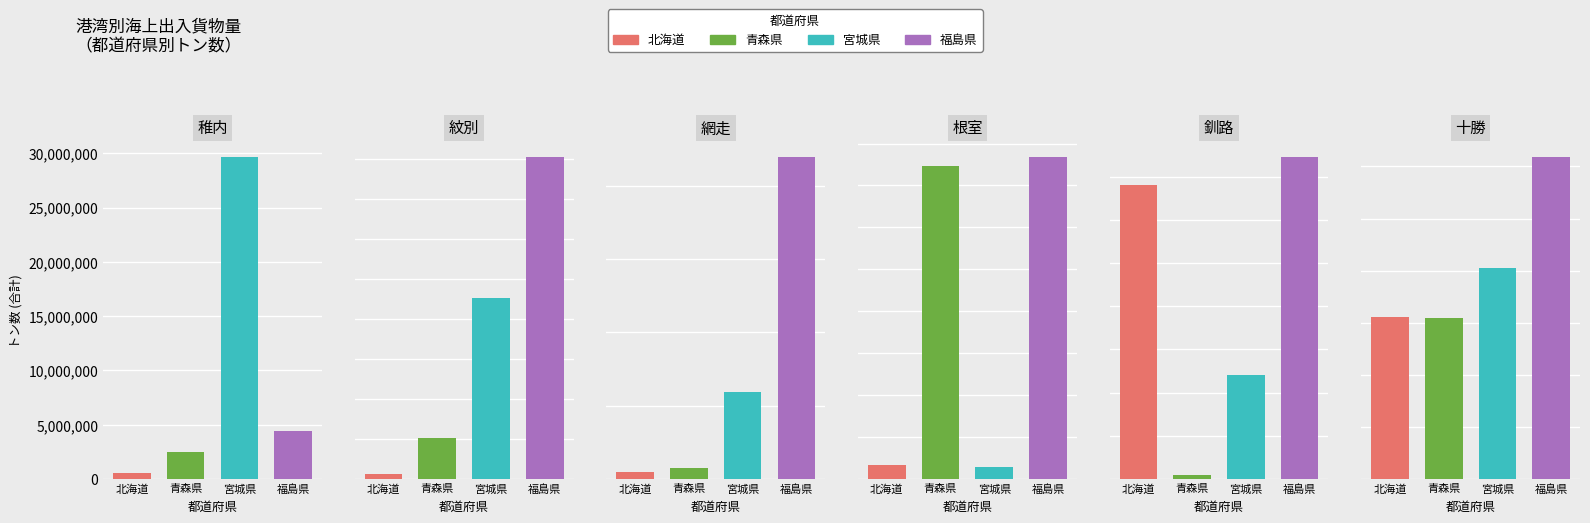

Which series changed the most between 紋別 and 釧路?

北海道